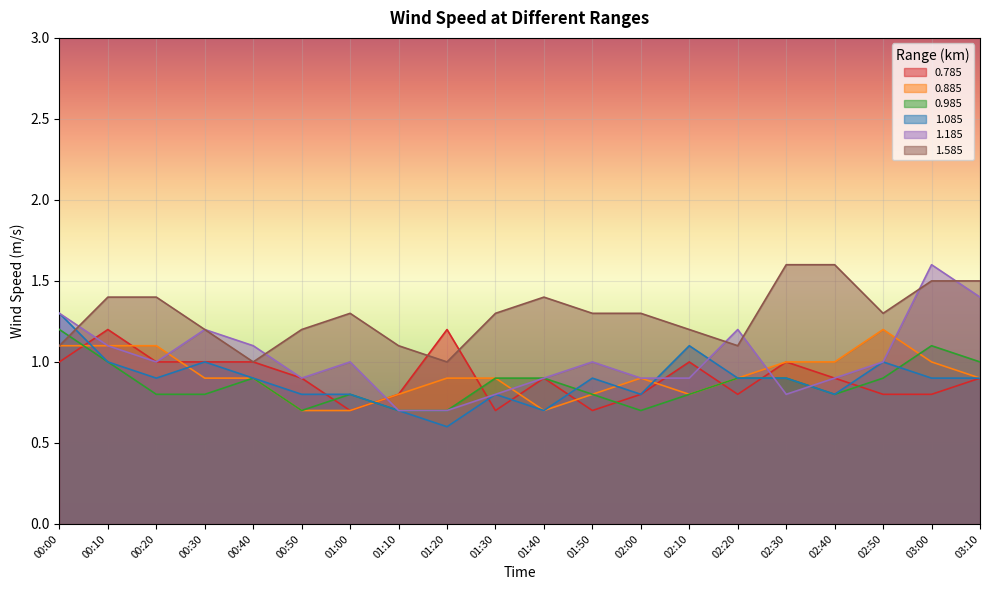

What position from the left is 01:40?

11